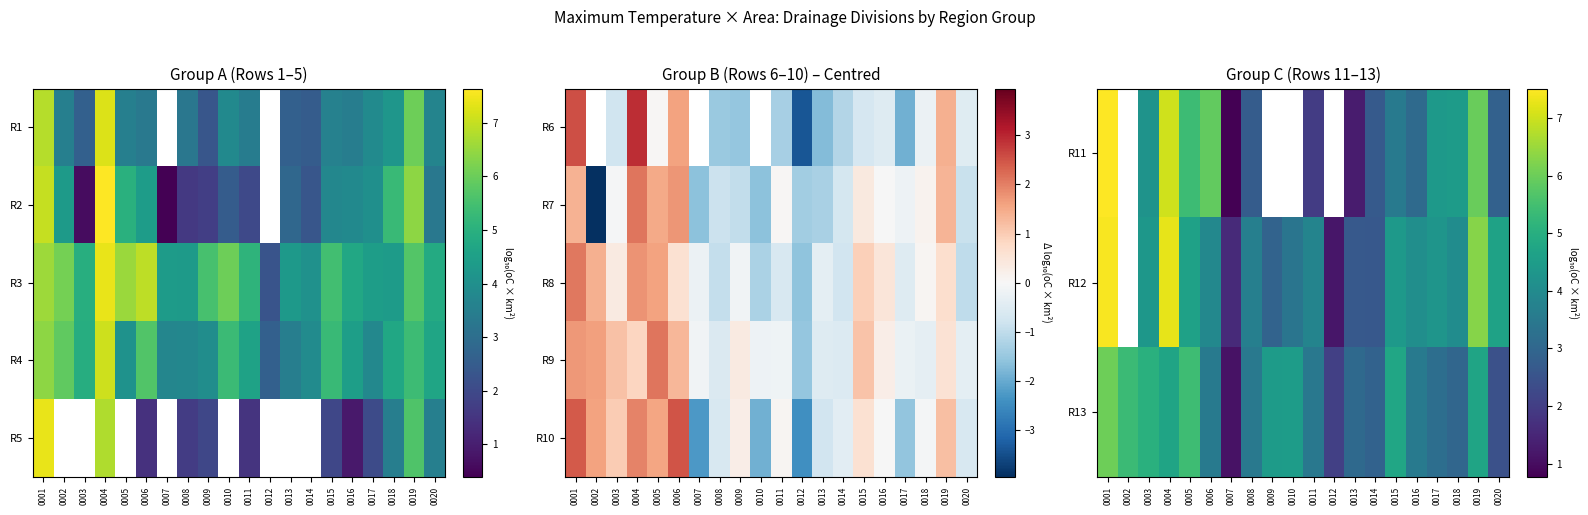

How many data points does each series have?

20